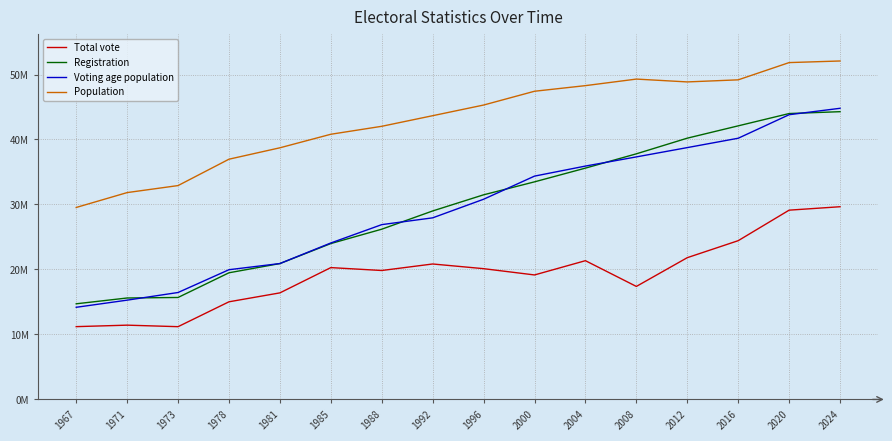

In Total vote, how many points are lower than both neighbors (excluding endpoints)?

4